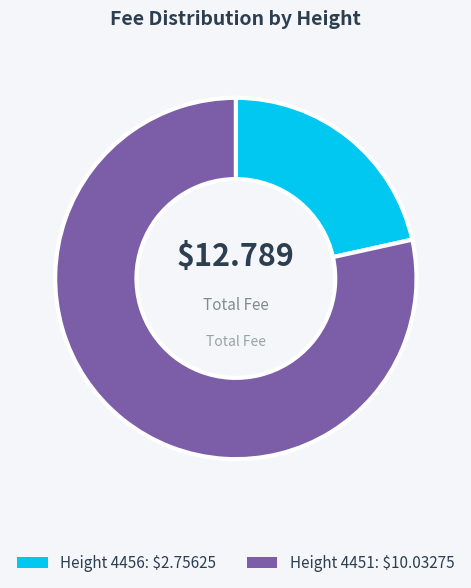

Is there a majority slice in this chart?

Yes